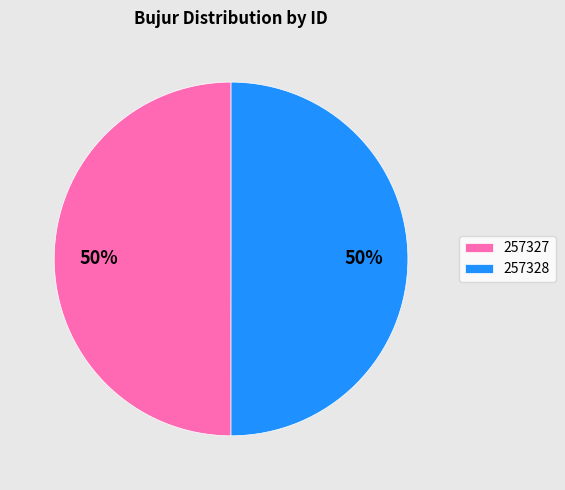

To the nearest percent, what is the average slice percentage?

50%